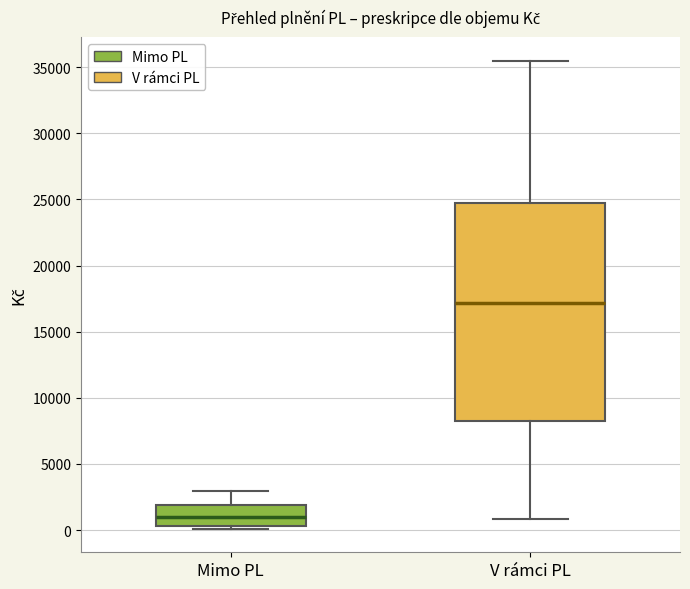

Which box has the lowest median line?

Mimo PL